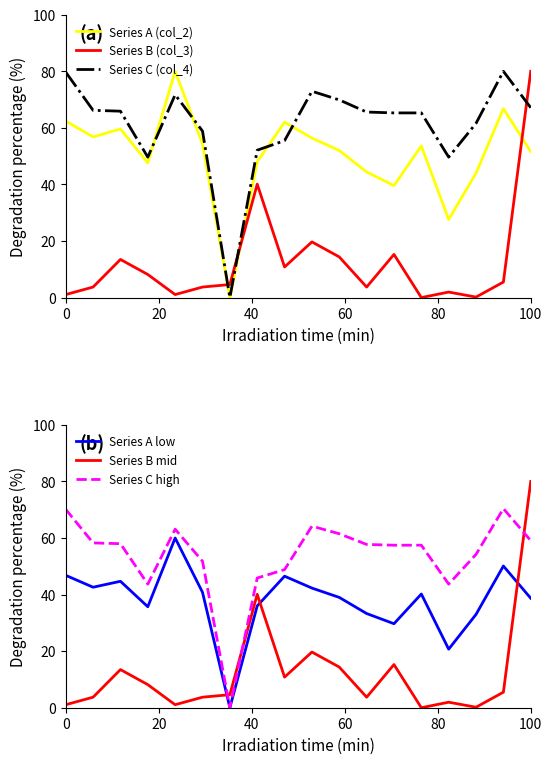

True or false: Series C (col_4) and Series A low intersect in this chart.

False